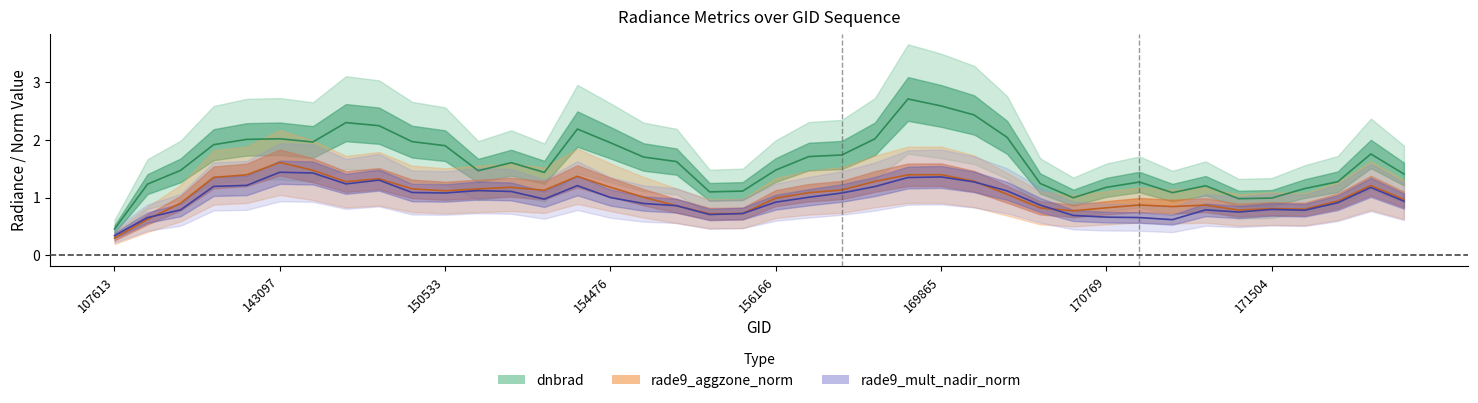

What is the average value of the rade9_mult_nadir_norm series?

1.0